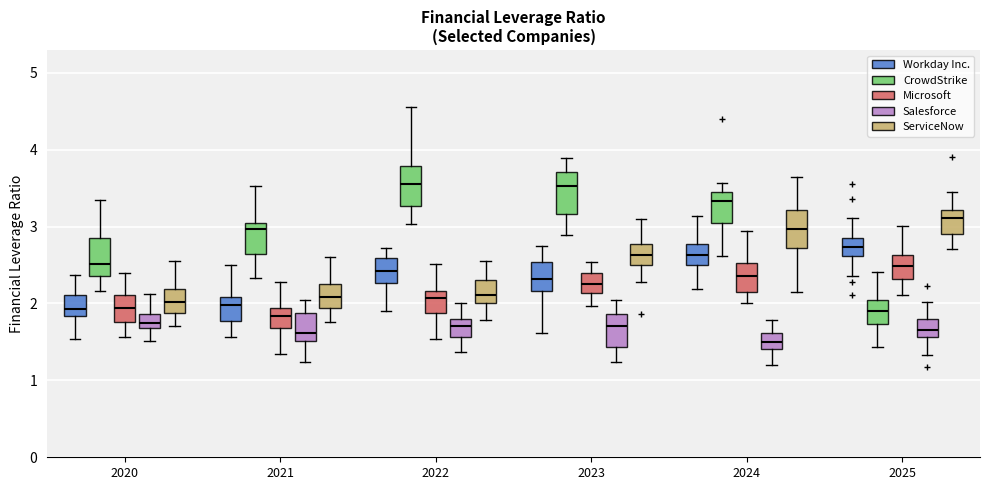

Reading left to right, read every box against the y-axis: the position of its median line, the range the box covers, and the ends of its whiskers. The values are not printed on the chart, so give them approximately, as read against the axis.

2020 (Workday Inc.): median 1.9, box 1.8 to 2.1, whiskers 1.5 to 2.4
2020 (CrowdStrike): median 2.5, box 2.4 to 2.9, whiskers 2.2 to 3.3
2020 (Microsoft): median 1.9, box 1.8 to 2.1, whiskers 1.6 to 2.4
2020 (Salesforce): median 1.7 (inside the box), box 1.7 to 1.9, whiskers 1.5 to 2.1
2020 (ServiceNow): median 2.0, box 1.9 to 2.2, whiskers 1.7 to 2.5
2021 (Workday Inc.): median 2.0, box 1.8 to 2.1, whiskers 1.6 to 2.5
2021 (CrowdStrike): median 3.0 (just below the box's upper edge), box 2.6 to 3.0, whiskers 2.3 to 3.5
2021 (Microsoft): median 1.8, box 1.7 to 1.9, whiskers 1.3 to 2.3
2021 (Salesforce): median 1.6, box 1.5 to 1.9, whiskers 1.2 to 2.0
2021 (ServiceNow): median 2.1, box 1.9 to 2.3, whiskers 1.8 to 2.6
2022 (Workday Inc.): median 2.4, box 2.3 to 2.6, whiskers 1.9 to 2.7
2022 (CrowdStrike): median 3.6, box 3.3 to 3.8, whiskers 3.0 to 4.5
2022 (Microsoft): median 2.1, box 1.9 to 2.2, whiskers 1.5 to 2.5
2022 (Salesforce): median 1.7, box 1.6 to 1.8, whiskers 1.4 to 2.0
2022 (ServiceNow): median 2.1, box 2.0 to 2.3, whiskers 1.8 to 2.6
2023 (Workday Inc.): median 2.3, box 2.2 to 2.5, whiskers 1.6 to 2.7
2023 (CrowdStrike): median 3.5, box 3.2 to 3.7, whiskers 2.9 to 3.9
2023 (Microsoft): median 2.2, box 2.1 to 2.4, whiskers 2.0 to 2.5
2023 (Salesforce): median 1.7, box 1.4 to 1.9, whiskers 1.2 to 2.0
2023 (ServiceNow): median 2.6, box 2.5 to 2.8, whiskers 2.3 to 3.1
2024 (Workday Inc.): median 2.6, box 2.5 to 2.8, whiskers 2.2 to 3.1
2024 (CrowdStrike): median 3.3, box 3.0 to 3.4, whiskers 2.6 to 3.6
2024 (Microsoft): median 2.4, box 2.1 to 2.5, whiskers 2.0 to 2.9
2024 (Salesforce): median 1.5, box 1.4 to 1.6, whiskers 1.2 to 1.8
2024 (ServiceNow): median 3.0, box 2.7 to 3.2, whiskers 2.1 to 3.6
2025 (Workday Inc.): median 2.7, box 2.6 to 2.8, whiskers 2.4 to 3.1
2025 (CrowdStrike): median 1.9, box 1.7 to 2.0, whiskers 1.4 to 2.4
2025 (Microsoft): median 2.5, box 2.3 to 2.6, whiskers 2.1 to 3.0
2025 (Salesforce): median 1.7, box 1.6 to 1.8, whiskers 1.3 to 2.0
2025 (ServiceNow): median 3.1, box 2.9 to 3.2, whiskers 2.7 to 3.5